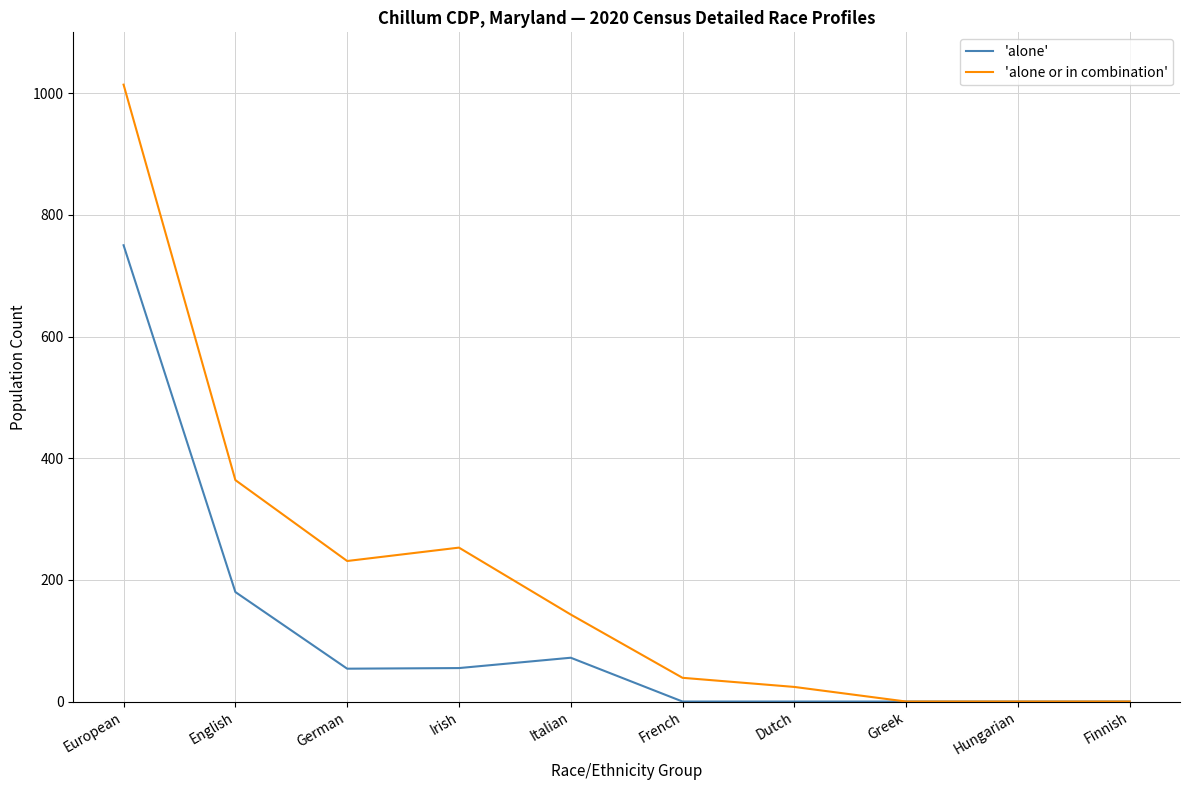

What is the maximum value shown in the chart?

1014